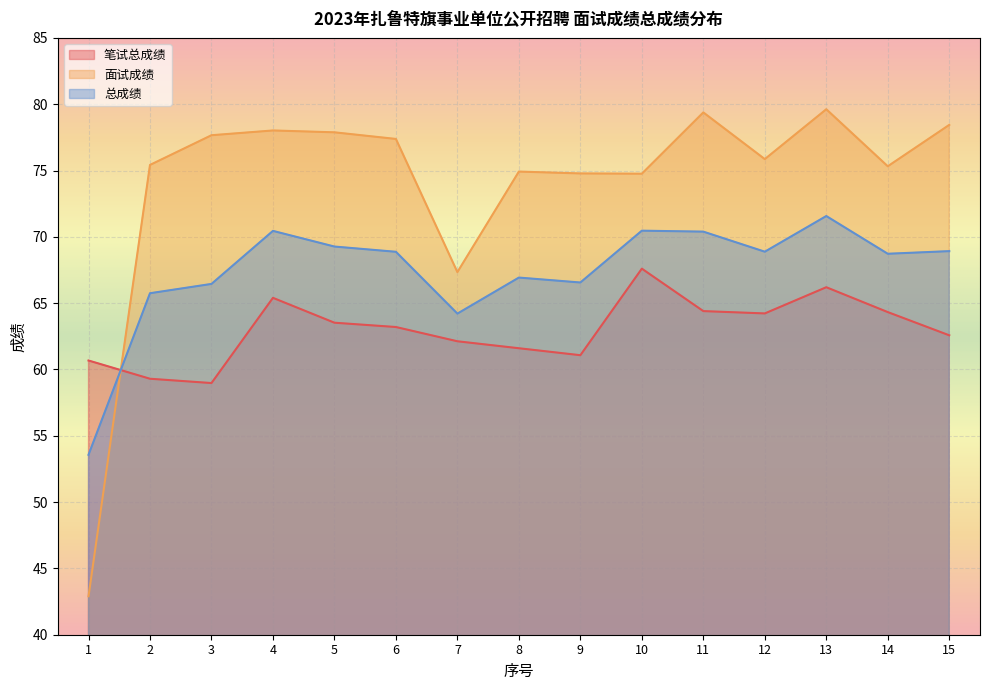

How many values in the 笔试总成绩 series exceed 63?

8